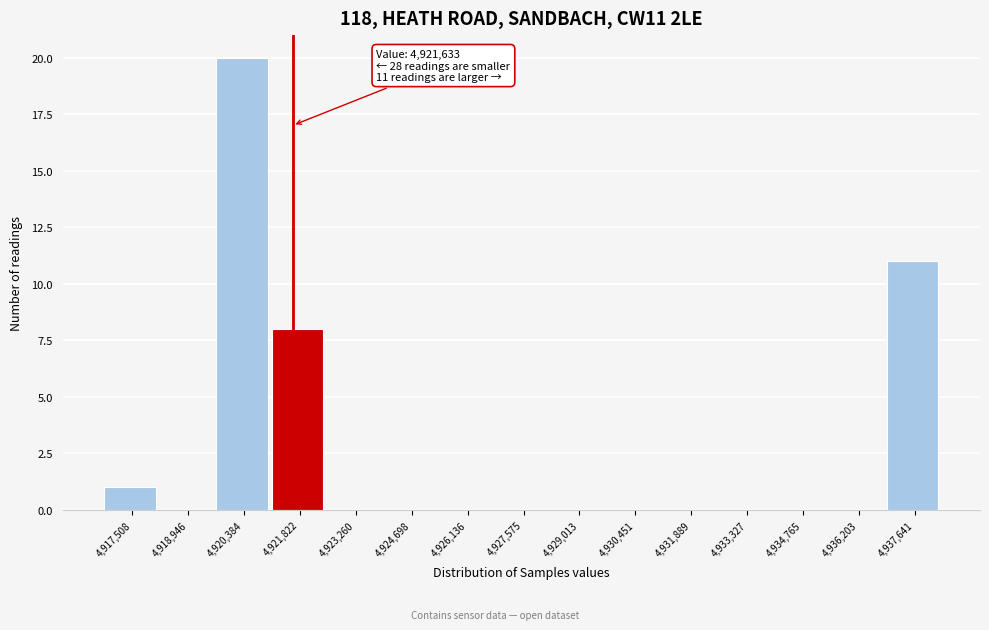

Which range on the x-axis has the tallest bar?

4919600 to 4921200